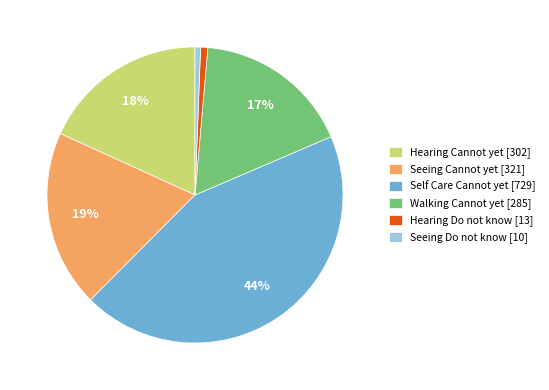

Which slice is the largest?

Self Care Cannot yet [729]